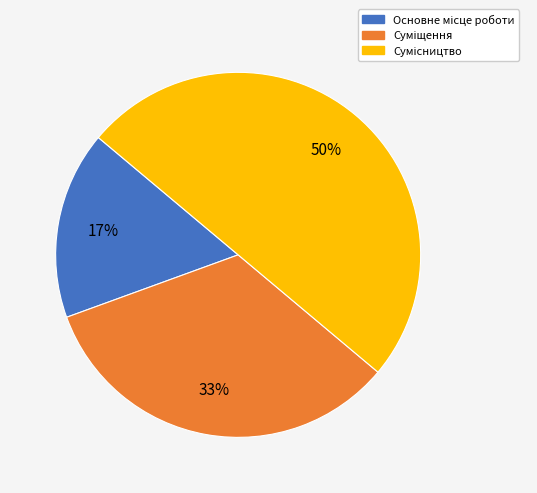

To the nearest percent, what is the difference between the largest and smallest slice percentages?

33%